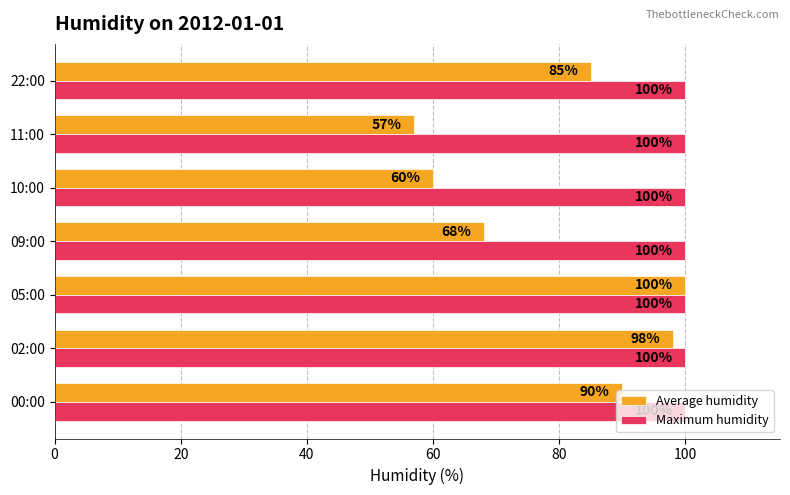

At how many categories does at least one series exceed 71?

7